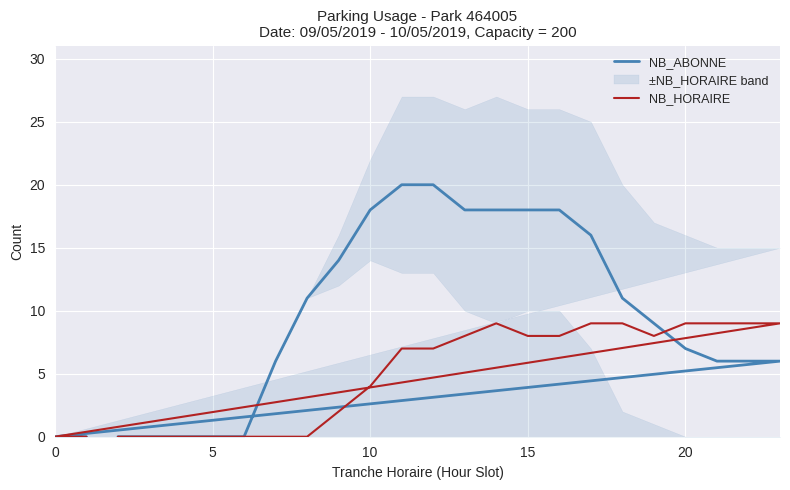

What is the sum of all NB_ABONNE values?

222